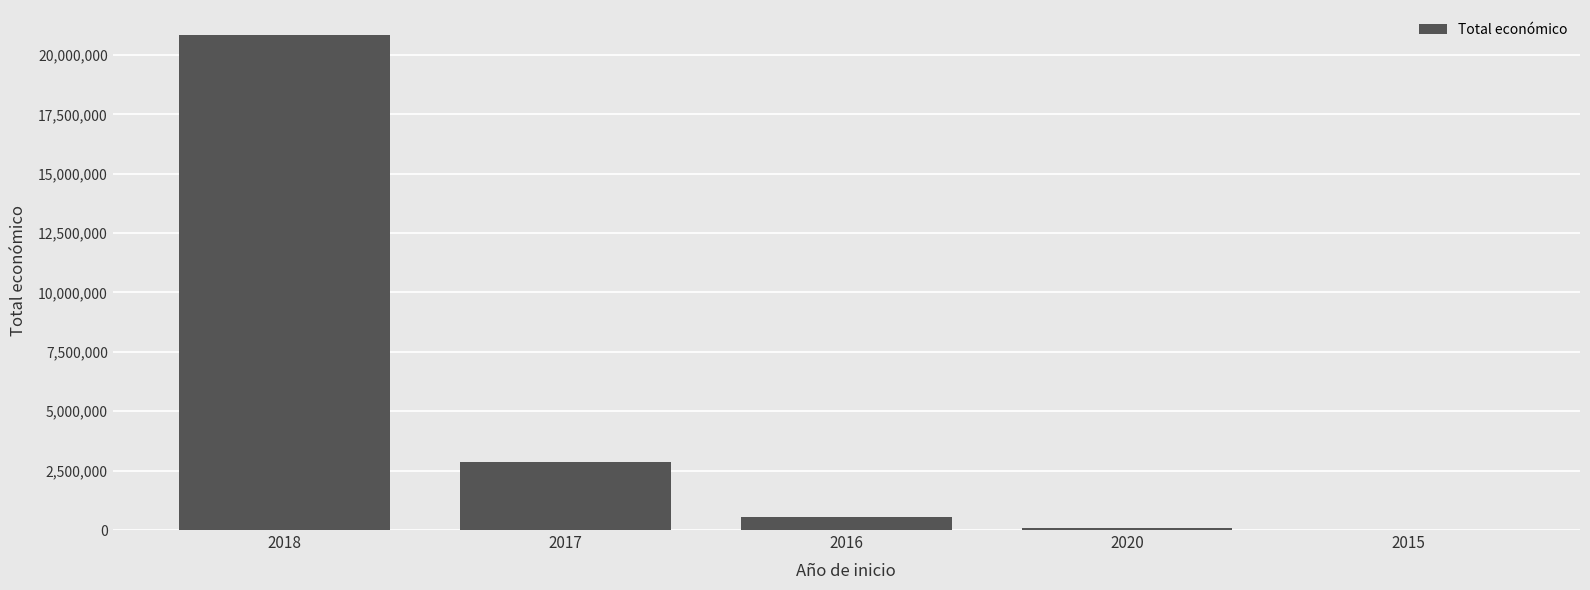

What is the maximum value shown in the chart?

20850295